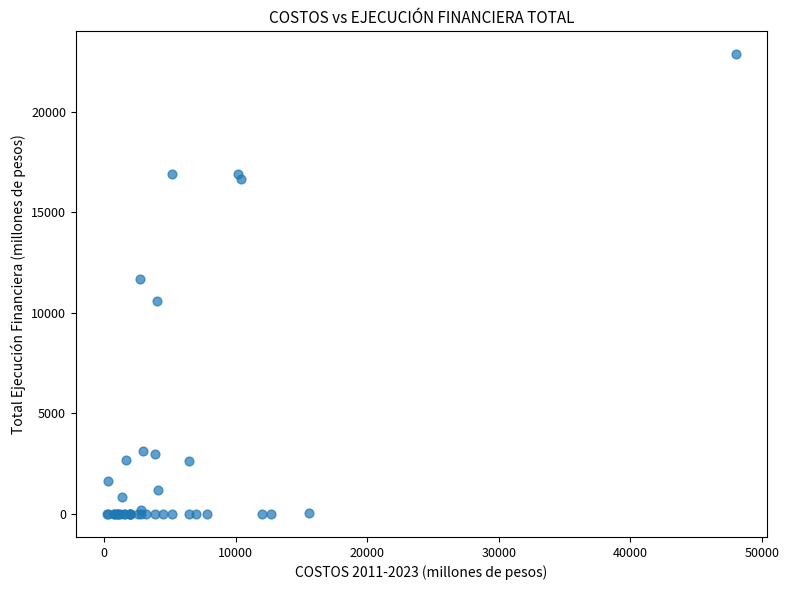

What Y value in the scatter plot is closest to 11422?

11687.8